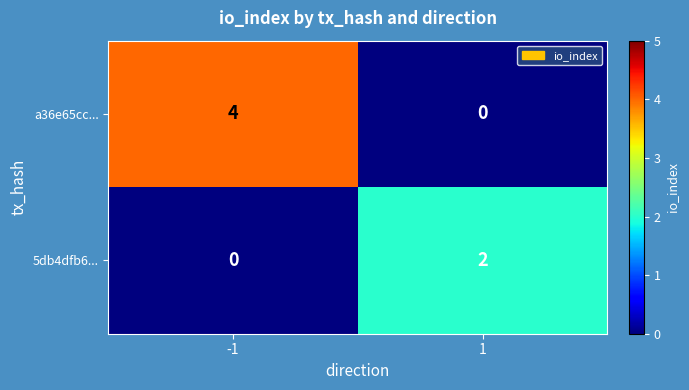

At which category is the sum across all series the highest?

-1